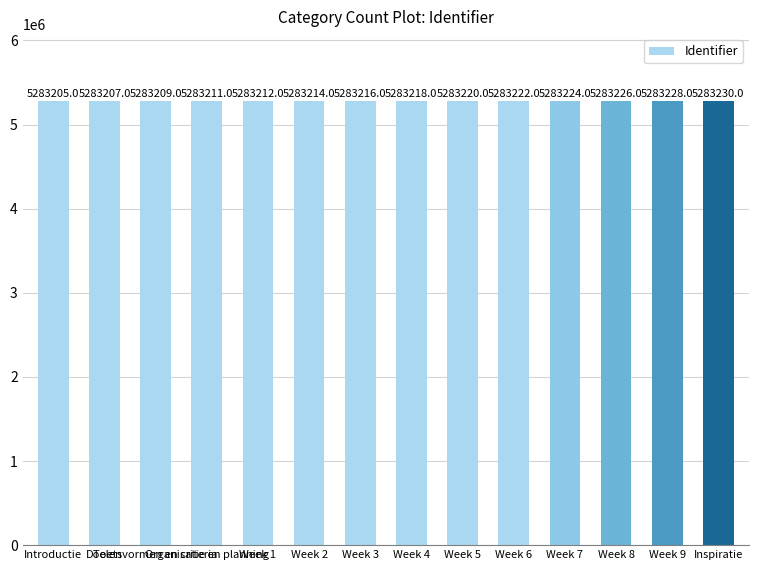

Reading left to right, transcribe all the data shown in this chart.

Introductie=5283205	Doelen=5283207	Toetsvormen en criteria=5283209	Organisatie en planning=5283211	Week 1=5283212	Week 2=5283214	Week 3=5283216	Week 4=5283218	Week 5=5283220	Week 6=5283222	Week 7=5283224	Week 8=5283226	Week 9=5283228	Inspiratie=5283230